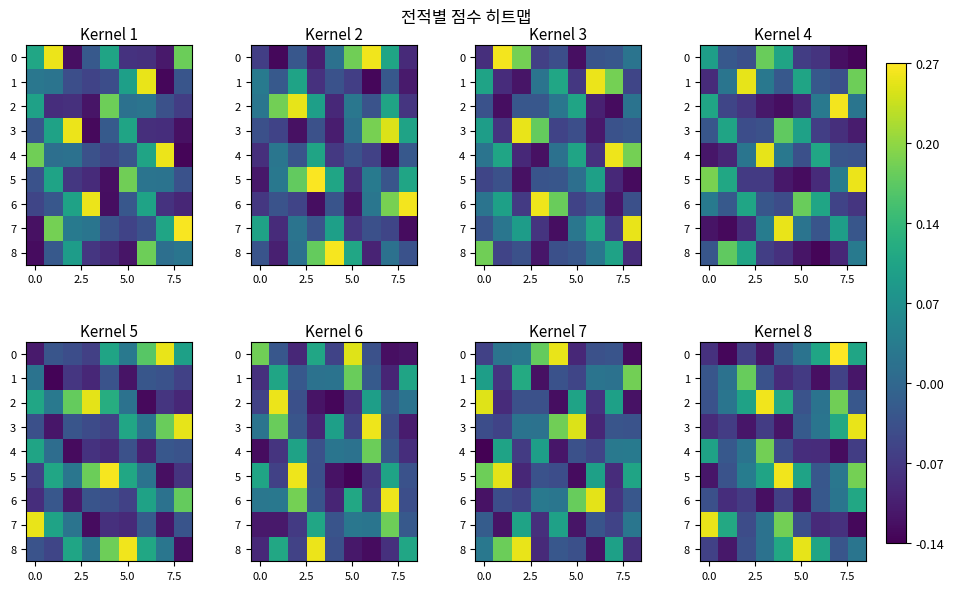

What is the difference between the maximum and second lowest values in the row_5 series?

0.3